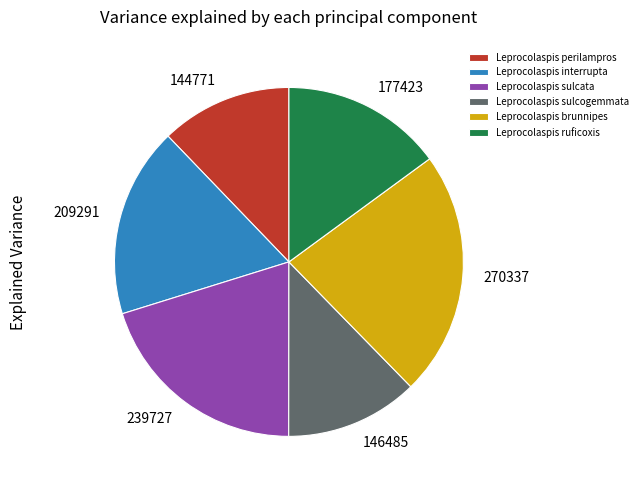

The Leprocolaspis interrupta slice represents 18% of the pie. True or false?

True